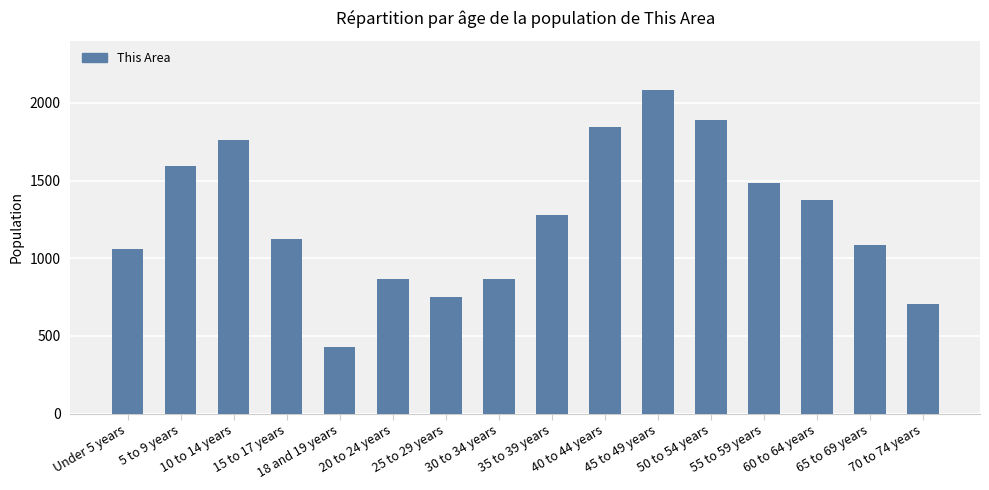

What is the change in value from 18 and 19 years to 25 to 29 years?

+324